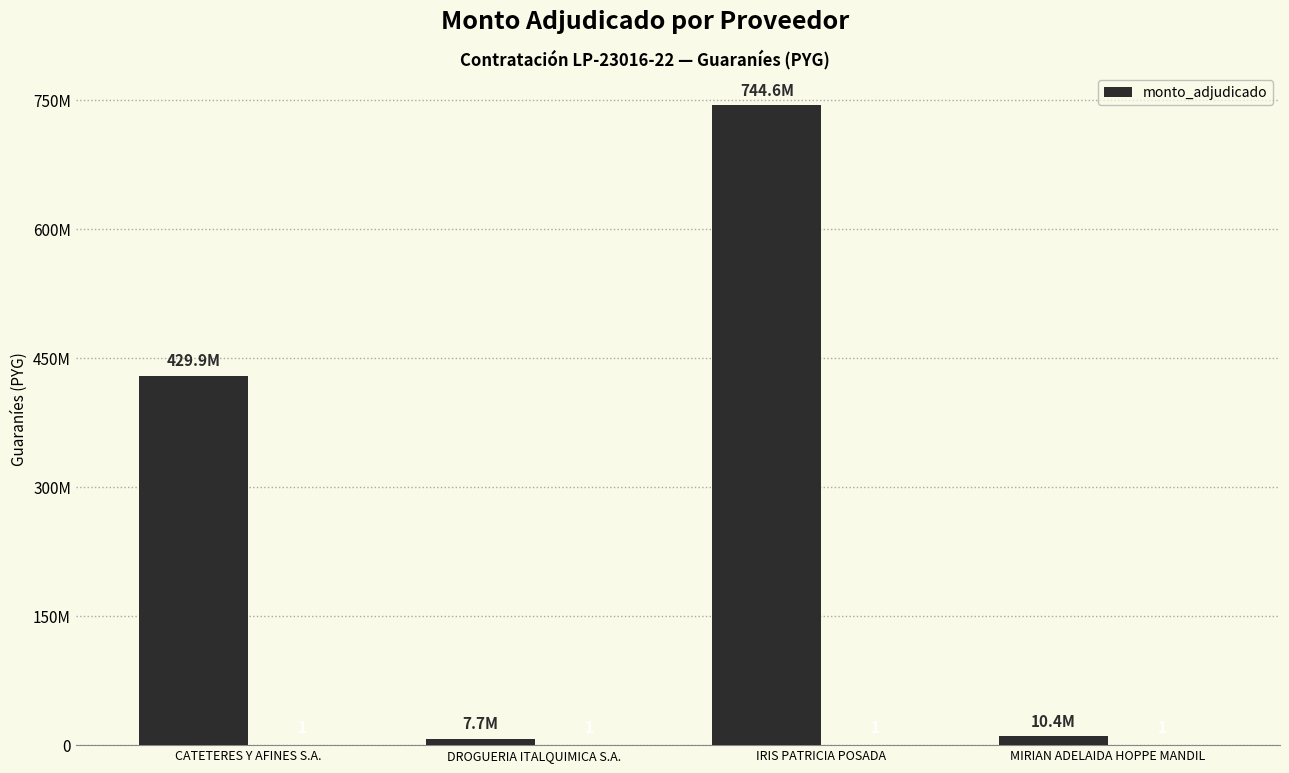

Rank the categories by value from highest to lowest.

IRIS PATRICIA POSADA, CATETERES Y AFINES S.A., MIRIAN ADELAIDA HOPPE MANDIL, DROGUERIA ITALQUIMICA S.A.